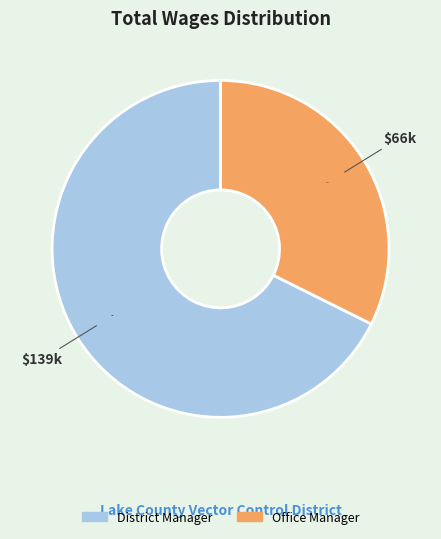

Rank the categories by value from highest to lowest.

District Manager, Office Manager